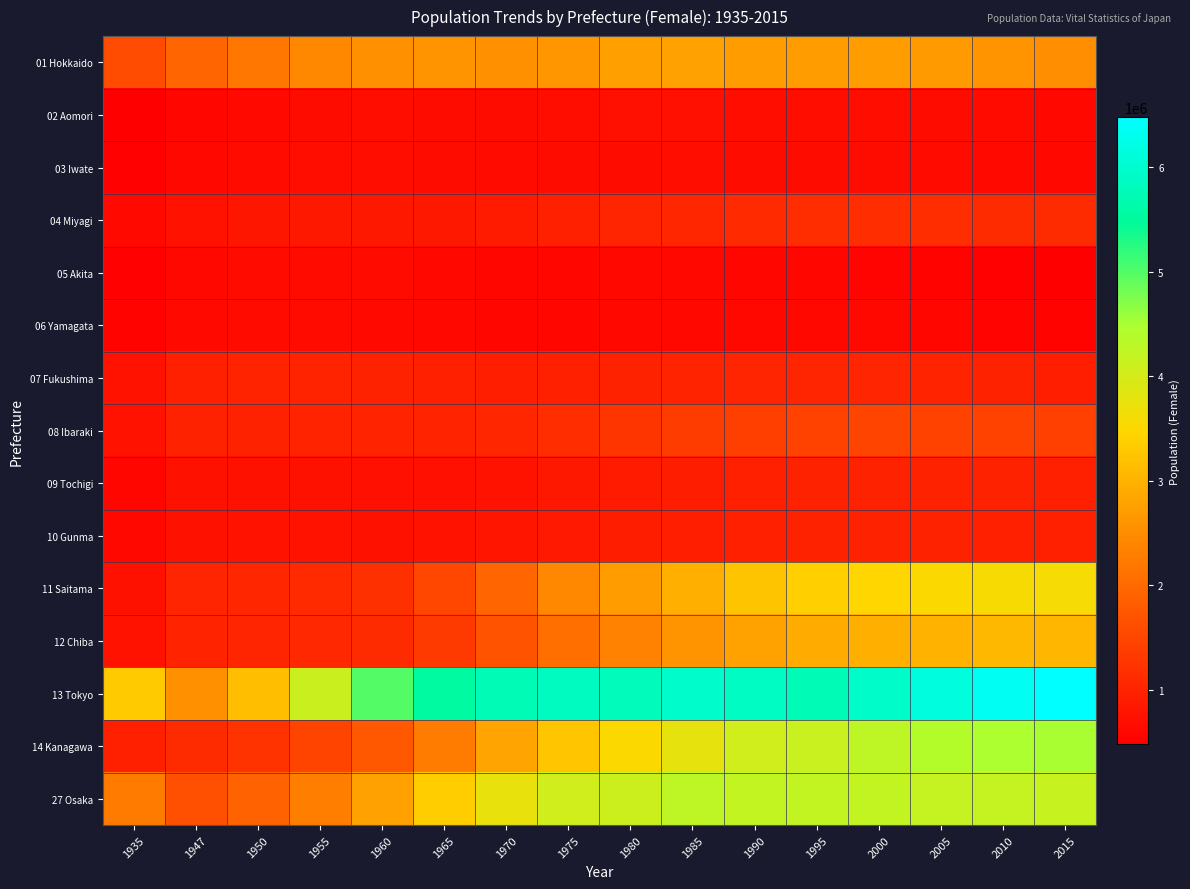

At how many categories does at least one series exceed 3024372?

15